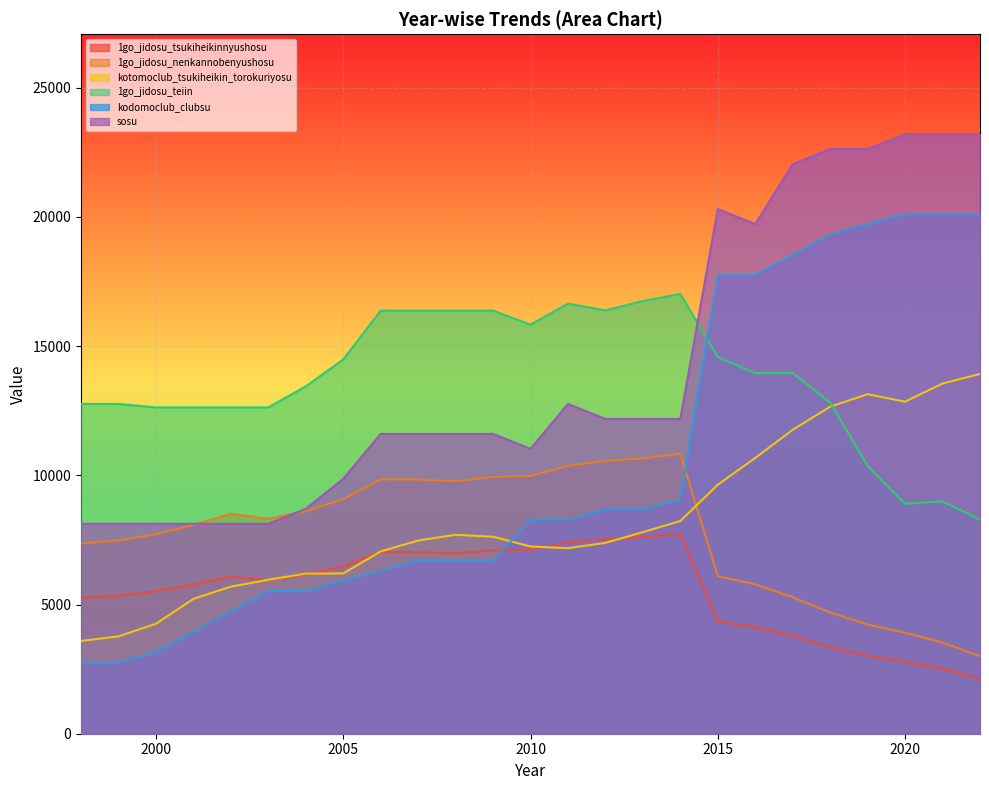

Where is kotomoclub_tsukiheikin_torokuriyosu nearest to the value 8755?

2014